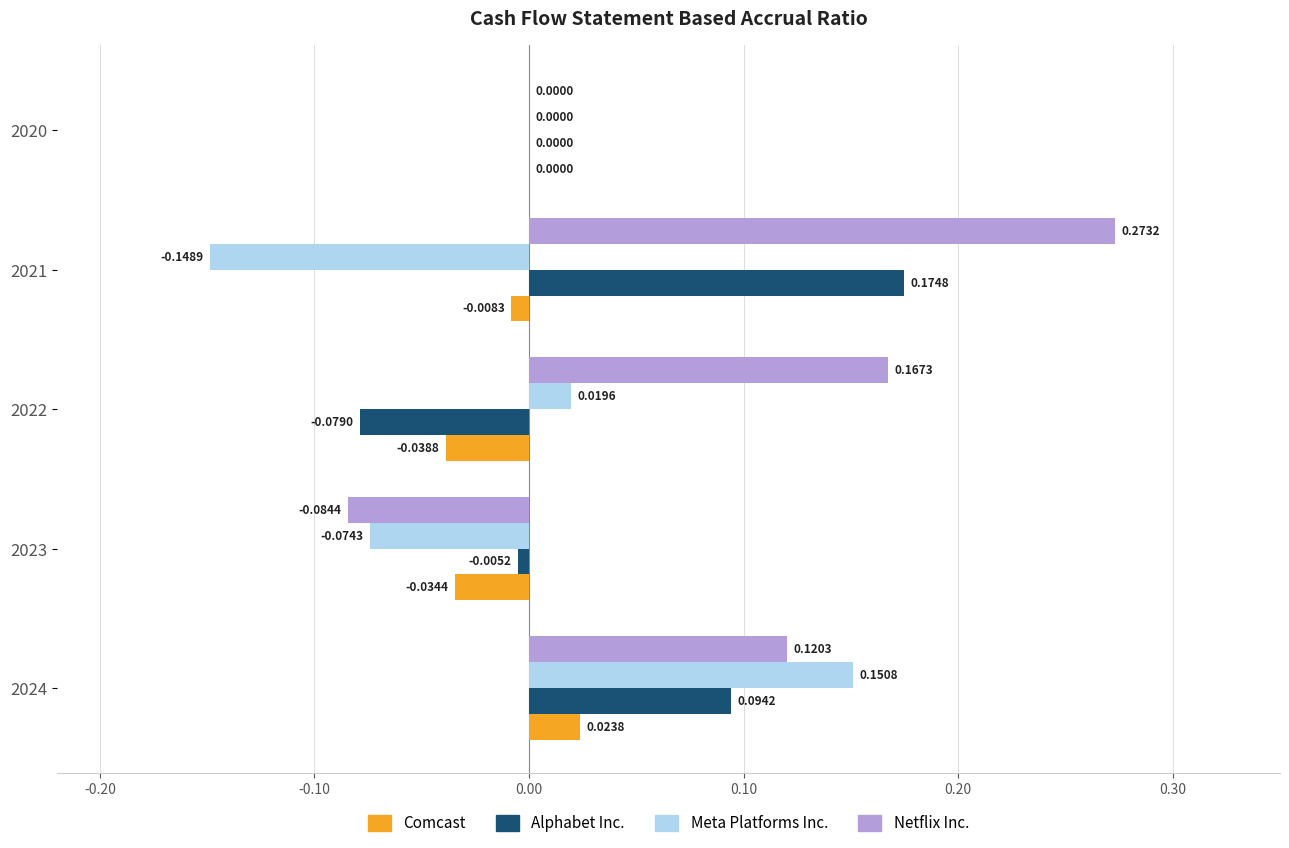

At which category is the sum across all series the highest?

2024